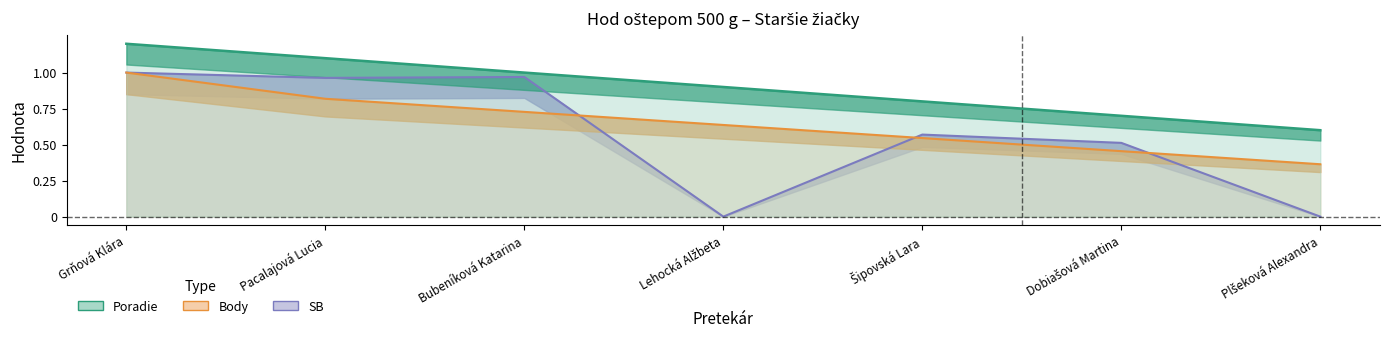

Reading left to right, what are all the values shown in this chart?

Poradie: 1.2	1.1	1.0	0.9	0.8	0.7	0.6
Body: 1.0	0.8	0.7	0.6	0.5	0.5	0.4
SB: 1.0	1.0	1.0	0.0	0.6	0.5	0.0